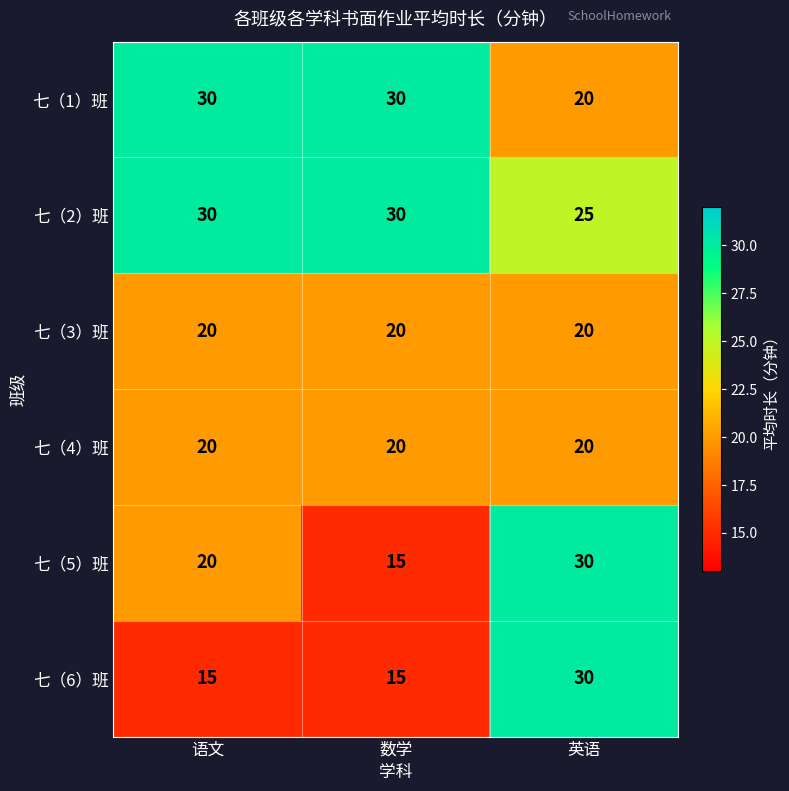

Reading right to left, extract all data points from this chart.

七（1）班: 英语=20	数学=30	语文=30
七（2）班: 英语=25	数学=30	语文=30
七（3）班: 英语=20	数学=20	语文=20
七（4）班: 英语=20	数学=20	语文=20
七（5）班: 英语=30	数学=15	语文=20
七（6）班: 英语=30	数学=15	语文=15